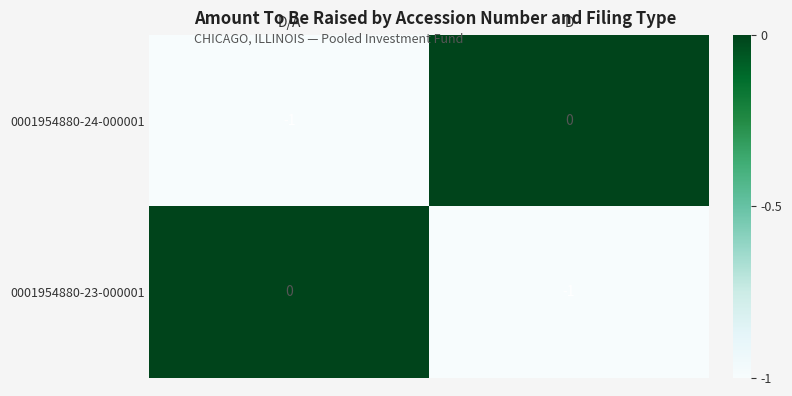

Reading right to left, list all the values displayed in this chart.

0001954880-24-000001: D=0	D/A=-1
0001954880-23-000001: D=-1	D/A=0